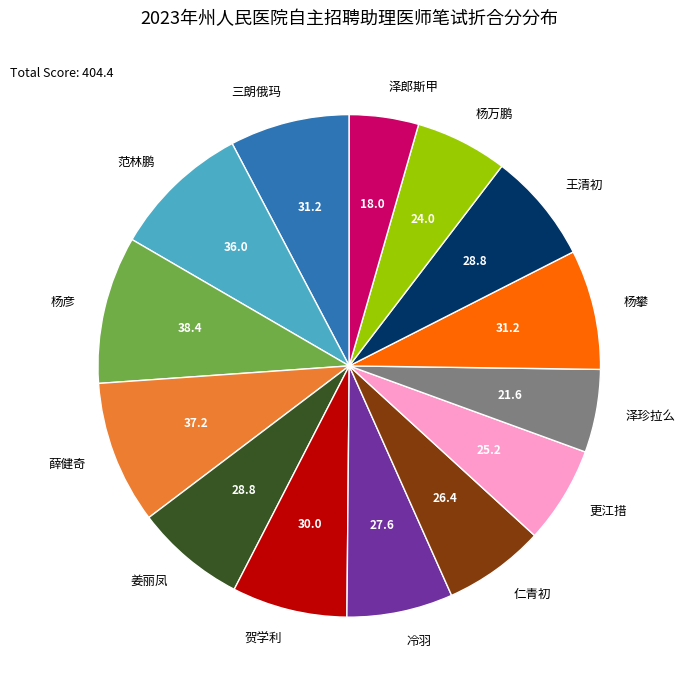

Which category has the smallest portion of the pie?

泽郎斯甲